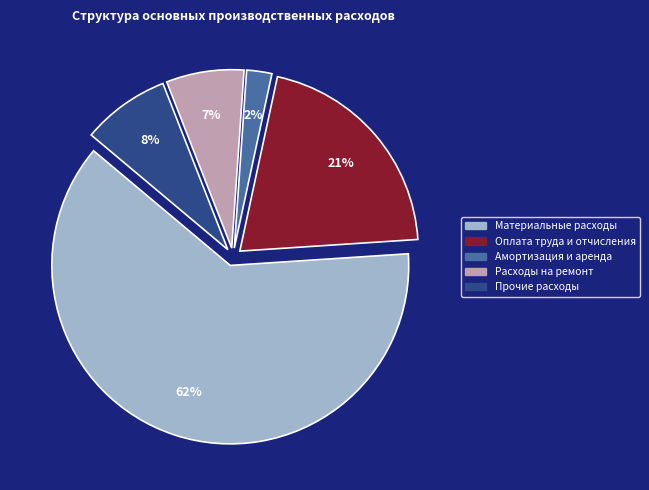

How many slices are in this pie chart?

5